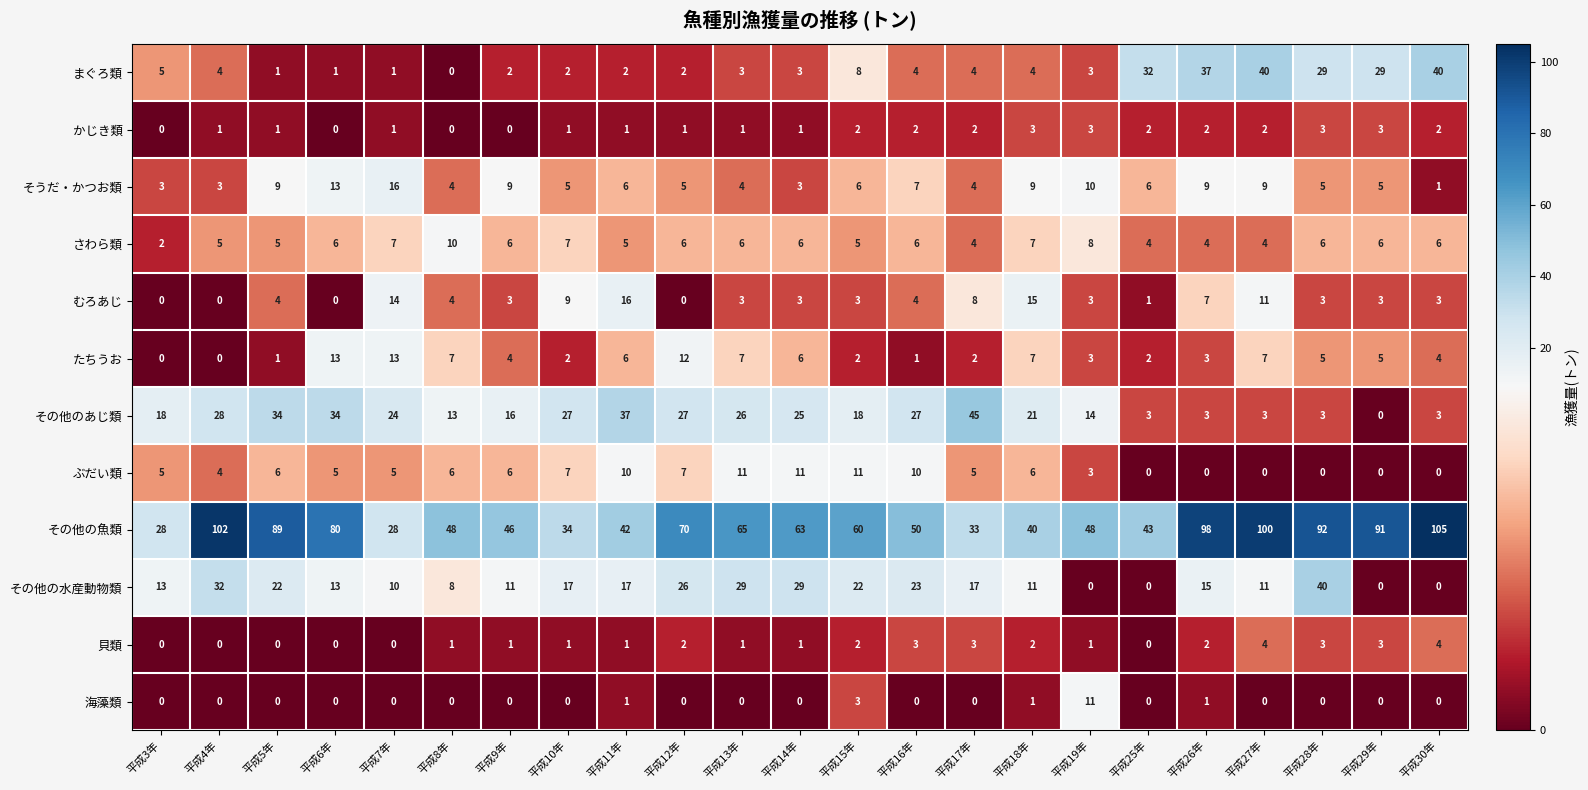

What is the minimum value for その他の魚類?

28